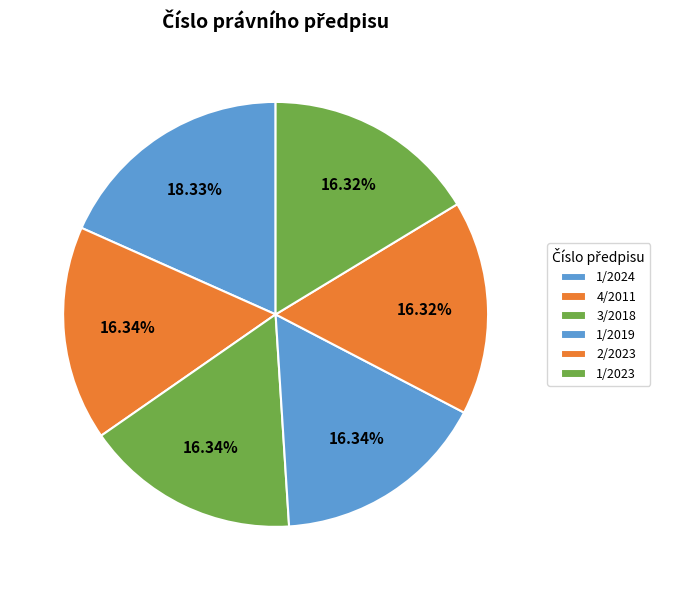

Rank the categories by value from highest to lowest.

1/2024, 4/2011, 3/2018, 1/2019, 2/2023, 1/2023